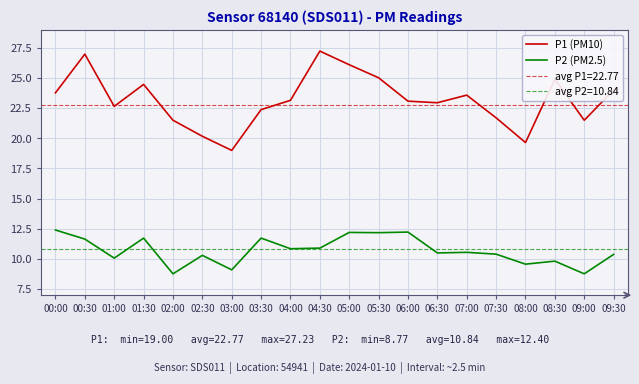

Which category has the lowest value across all series?

02:00